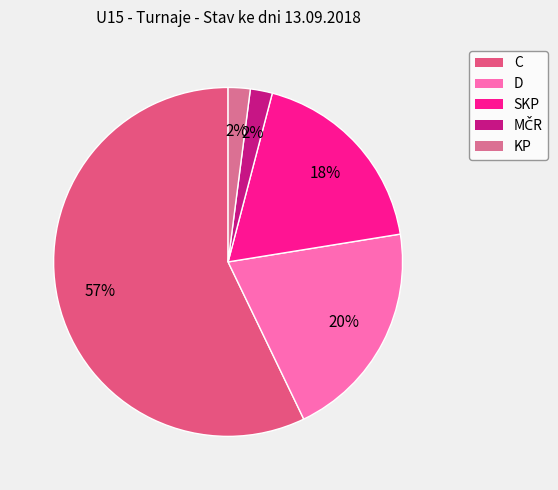

To the nearest percent, what is the difference between the C and MČR slice percentages?

55%